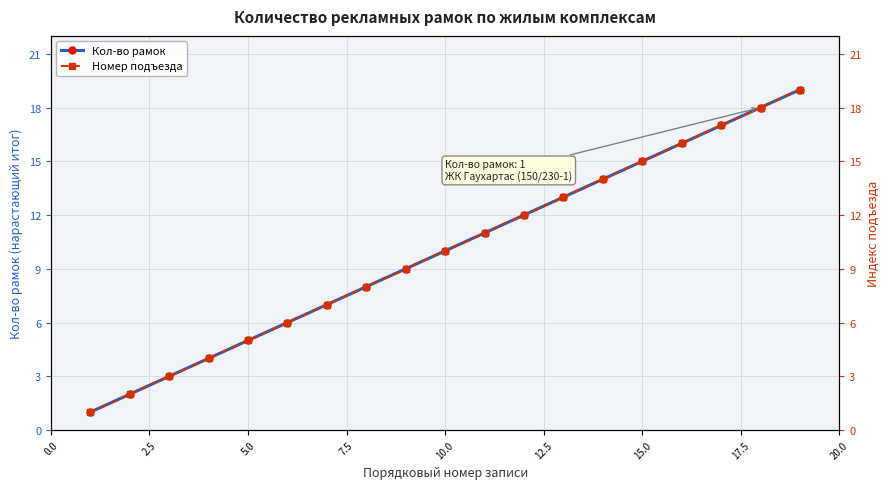

Is this an area chart (filled region under the line)?

No